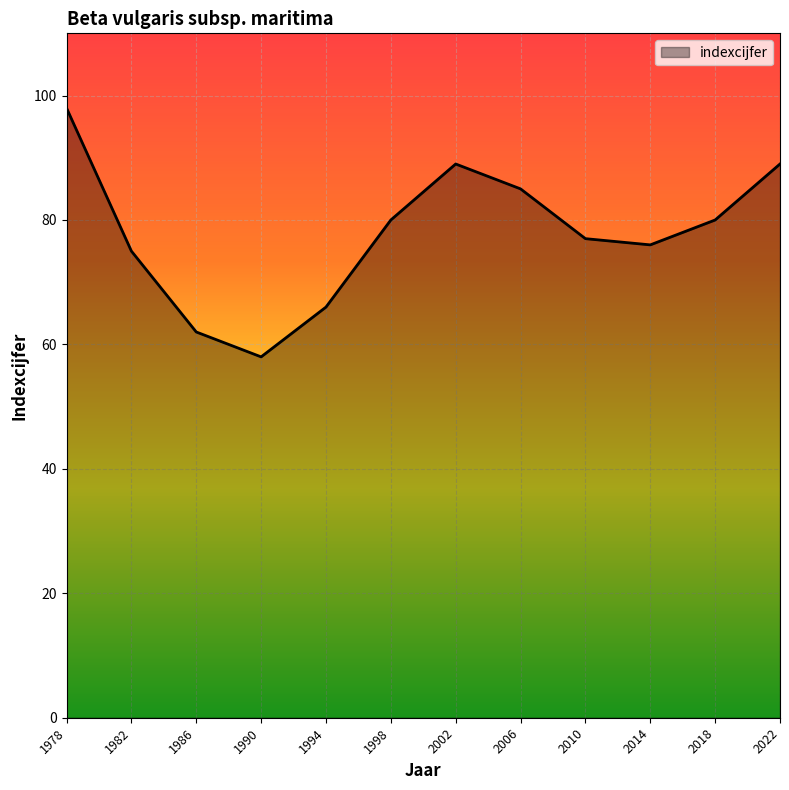

At which category does the chart reach its minimum across all series?

1990